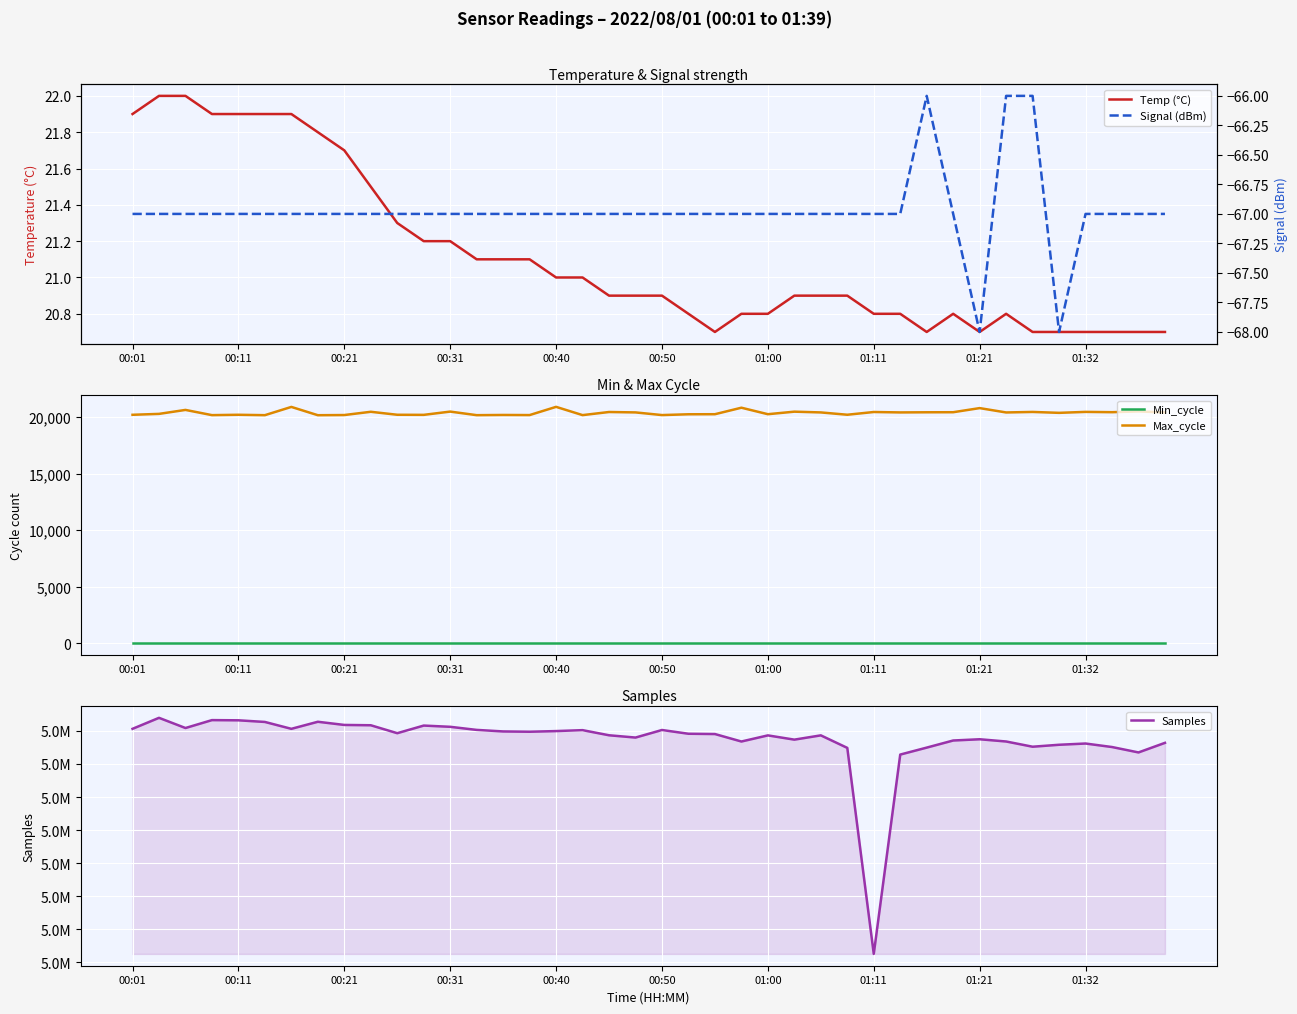

How many lines are shown in the chart?

5